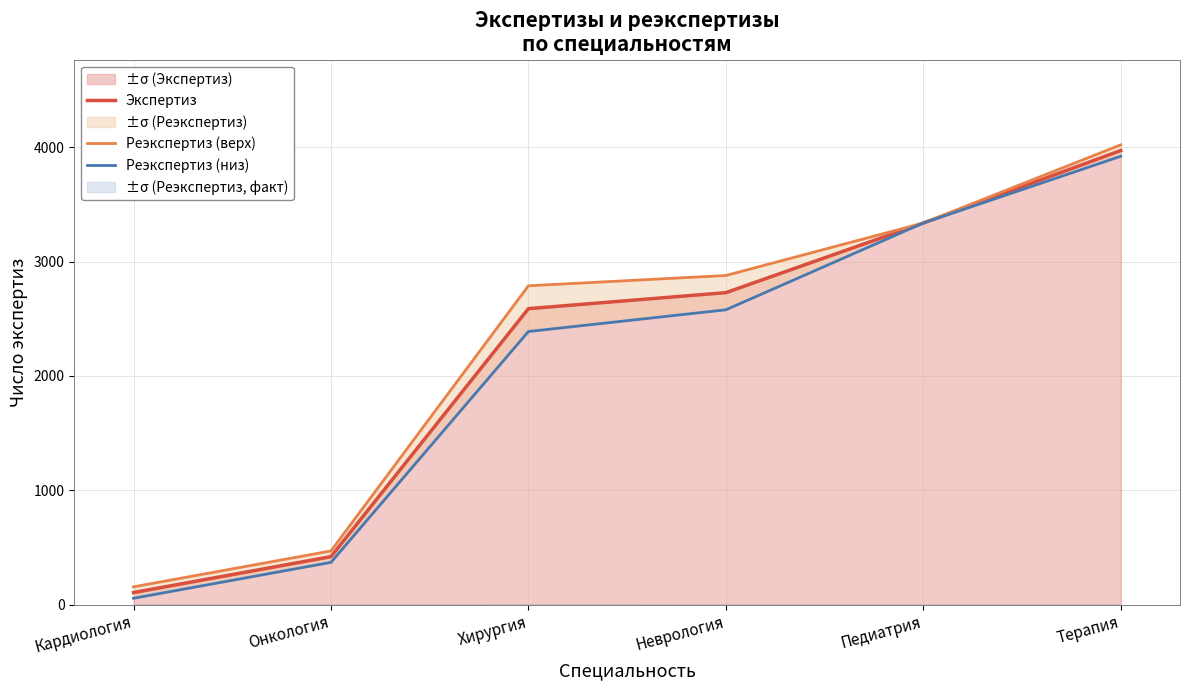

How many lines are shown in the chart?

3